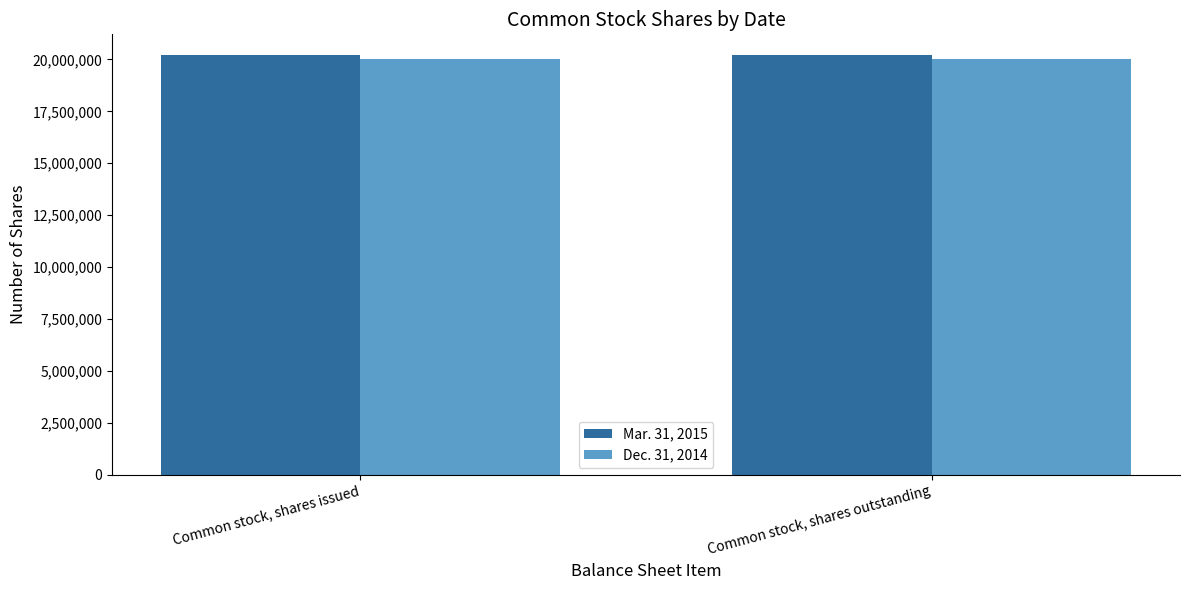

What is the total value across all series at Common stock, shares issued?

40240614